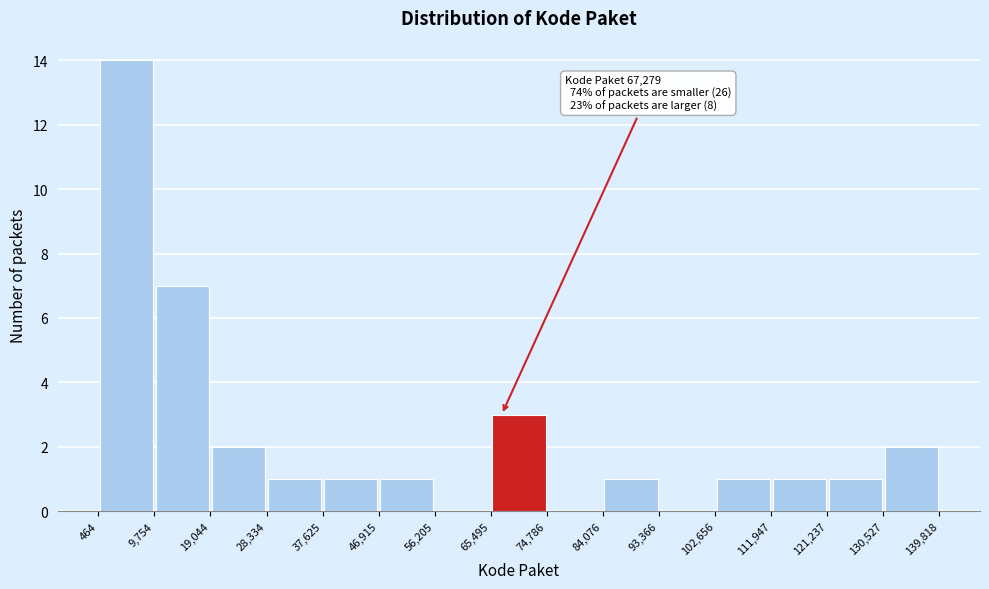

Over which range of the x-axis is the bar tallest?

464 to 9,754